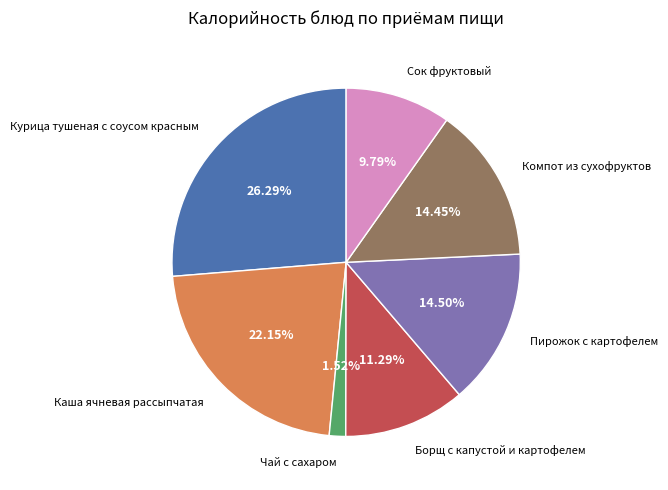

Count the number of slices in the pie.

7